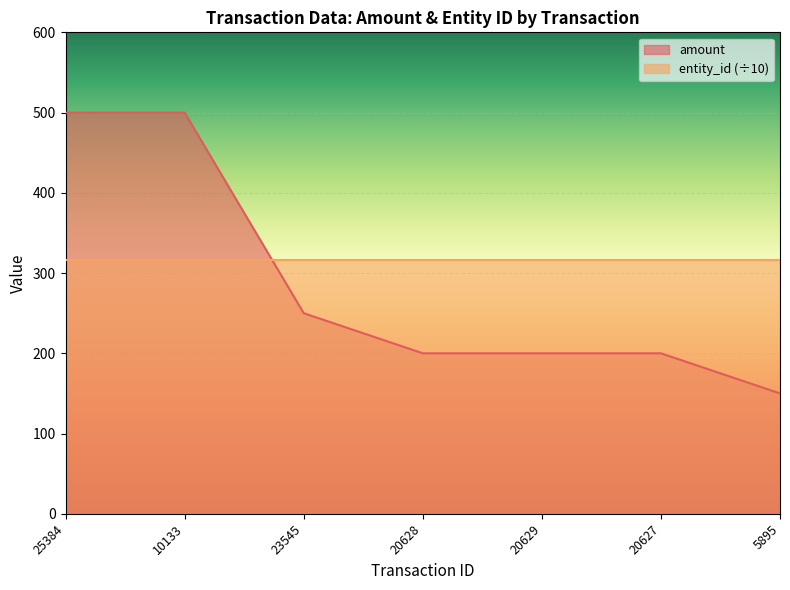

What is the difference between the maximum and minimum values?

350